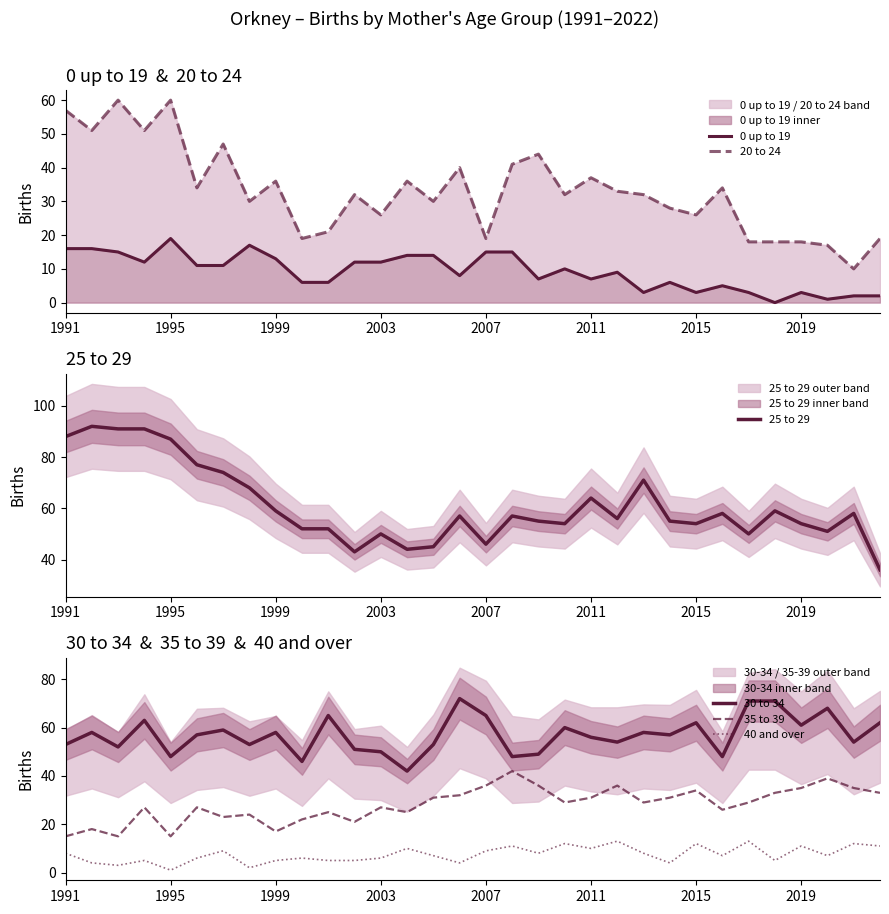

True or false: 40 and over and 25 to 29 cross at least once.

False